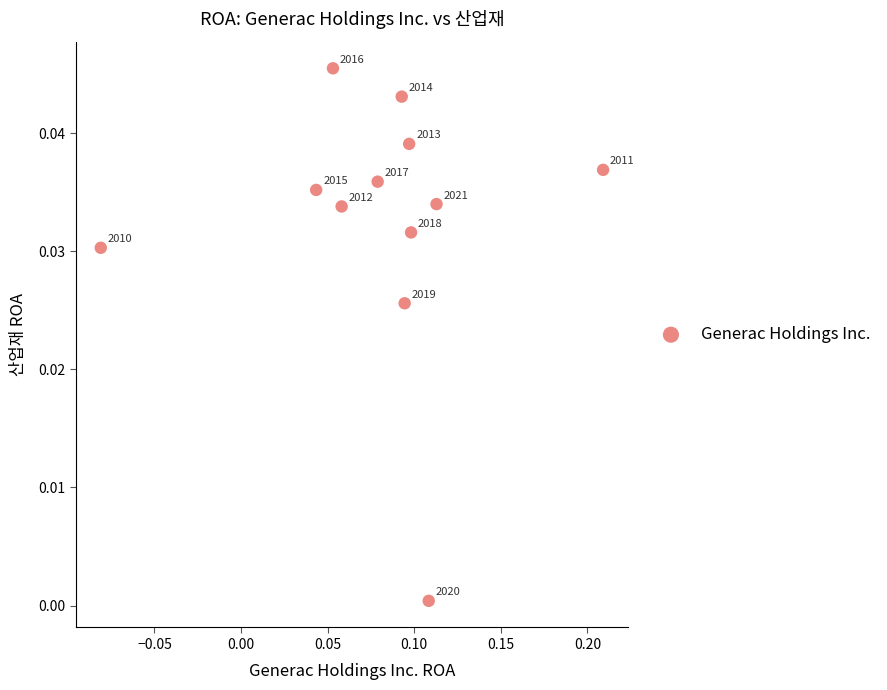

What is the range of X values (max minus min)?

0.3